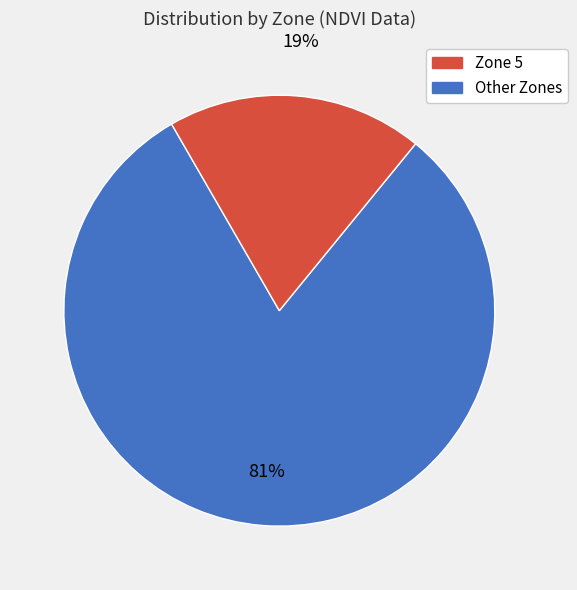

To the nearest percent, what is the difference between the largest and smallest slice percentages?

62%